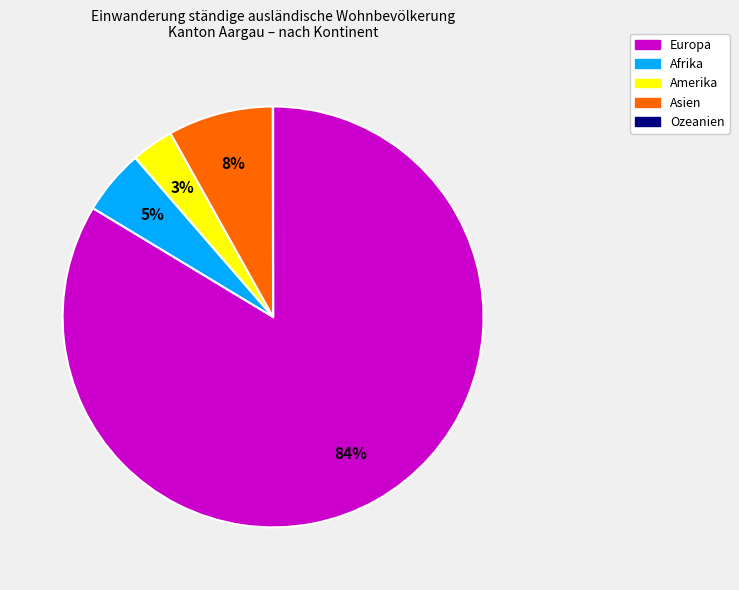

To the nearest percent, what portion does Asien represent?

8%